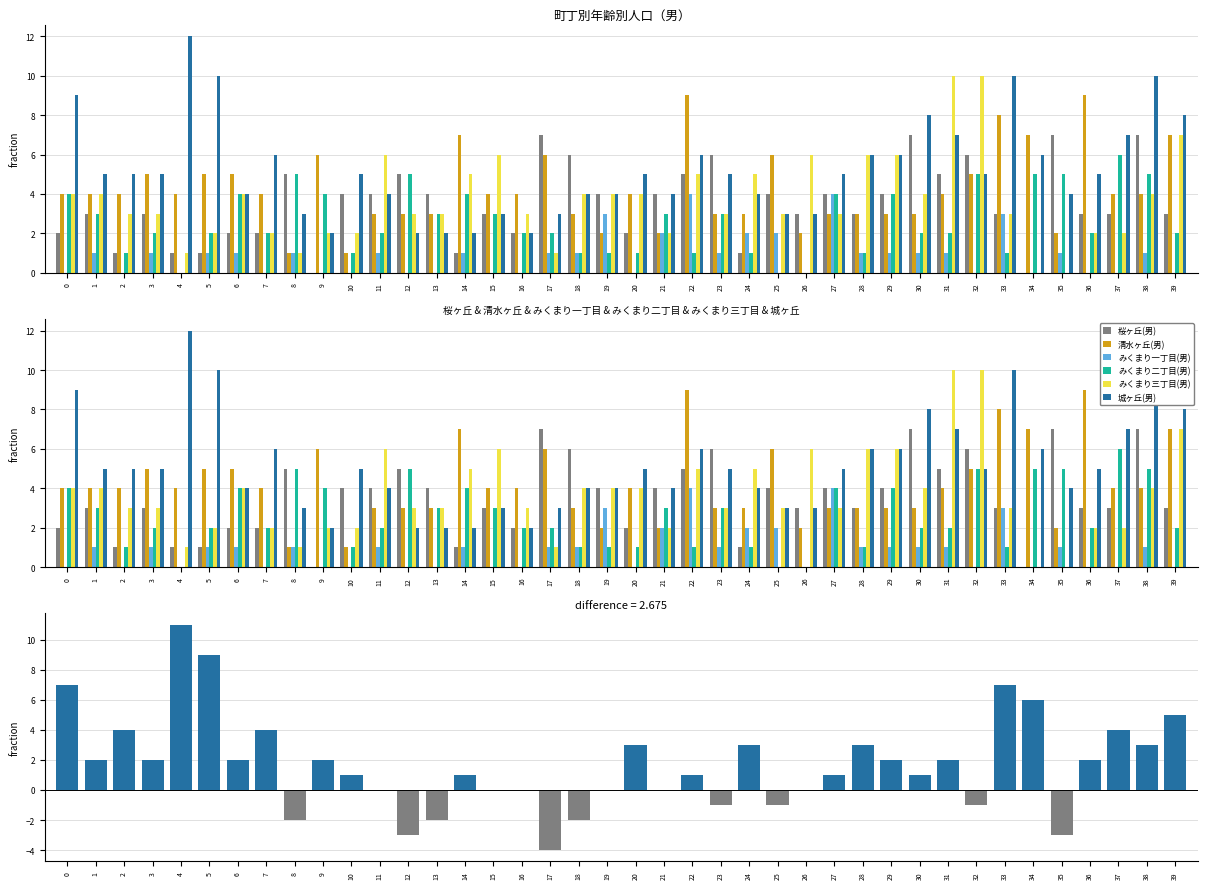

Where is 城ヶ丘(男) nearest to the value 7?

31